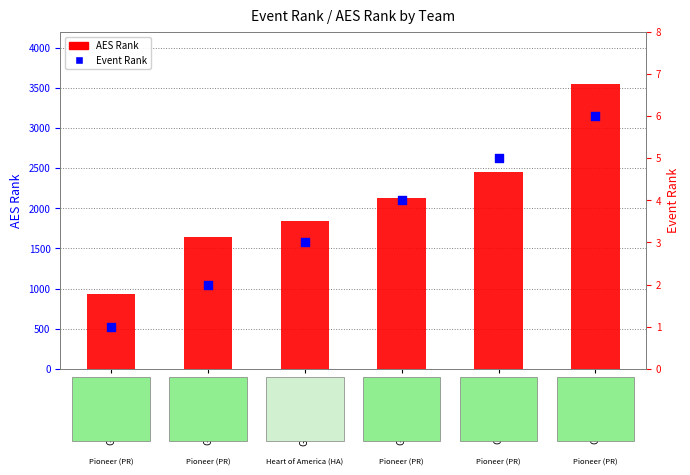

At how many categories does at least one series exceed 2154?

2